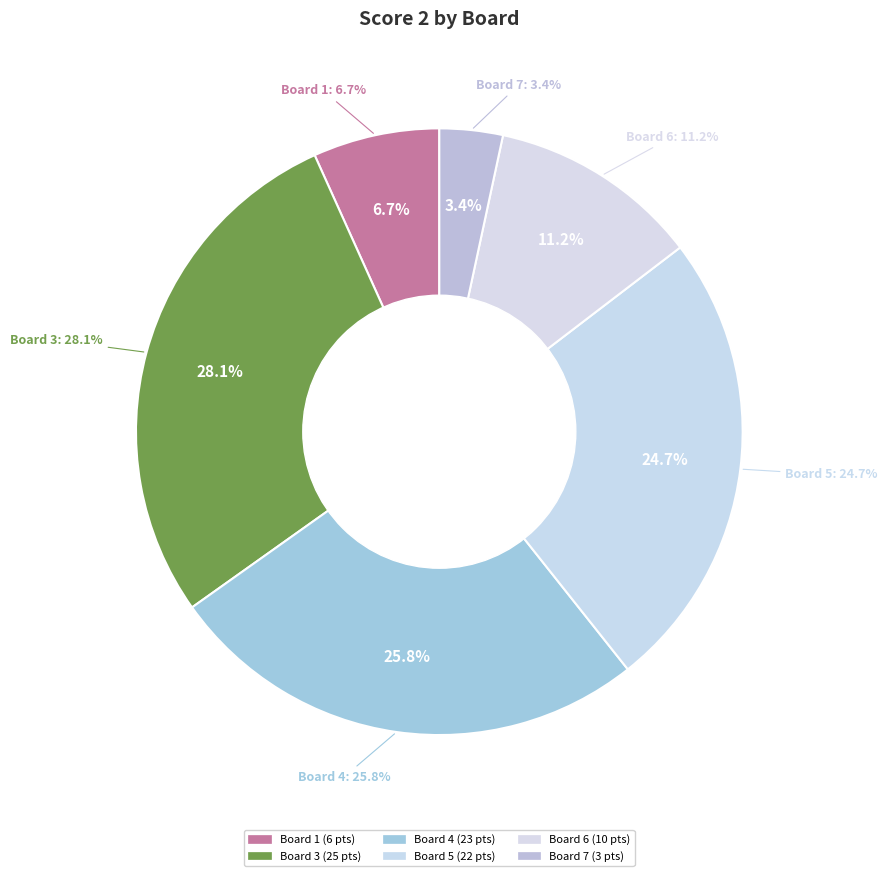

Is there any slice that represents more than half of the pie?

No